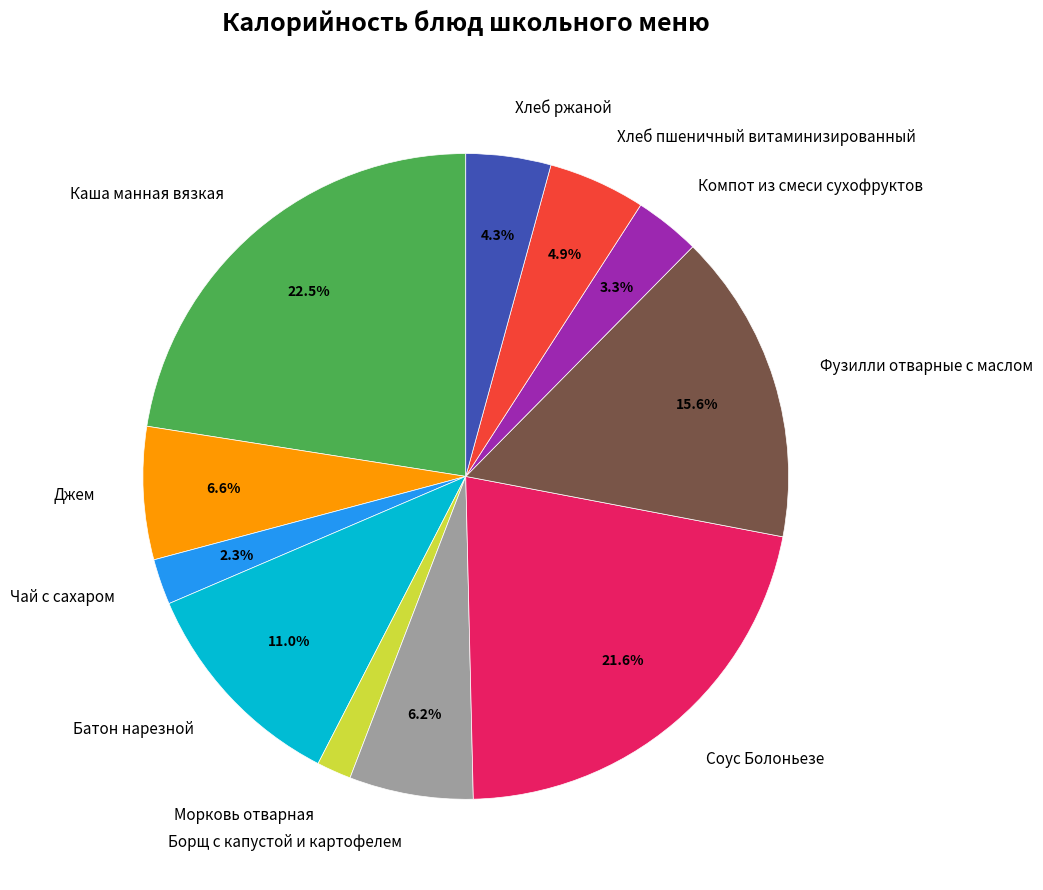

Is there any slice that represents more than half of the pie?

No